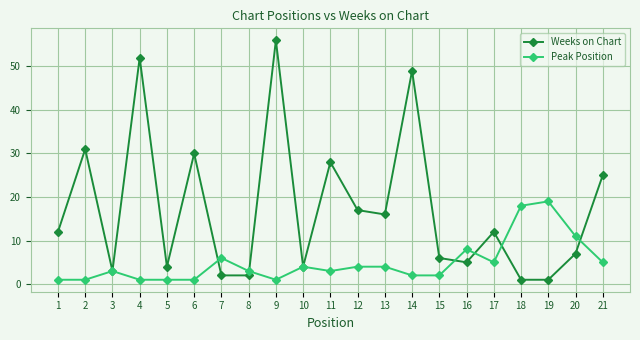

What is the smallest value displayed?

1